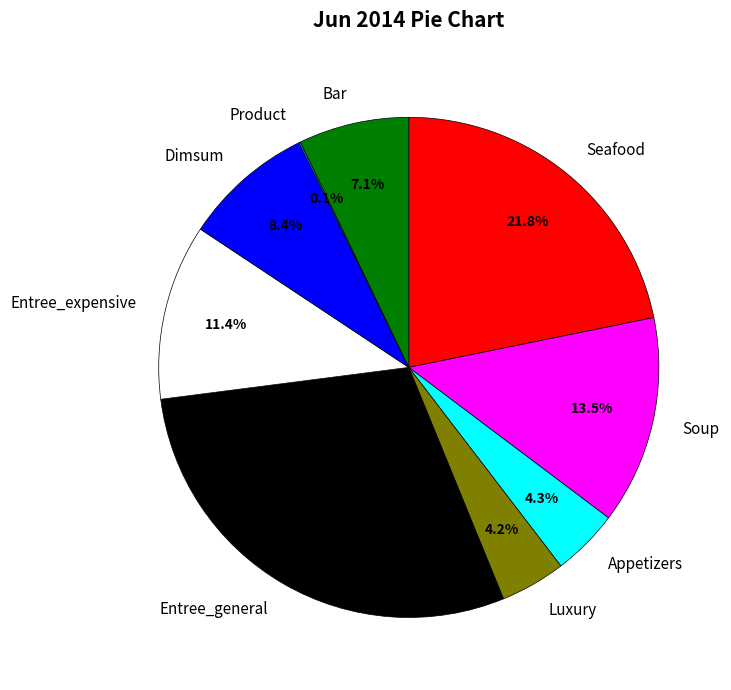

What is the ratio of the value at Entree_general to the value at Dimsum?

3.5